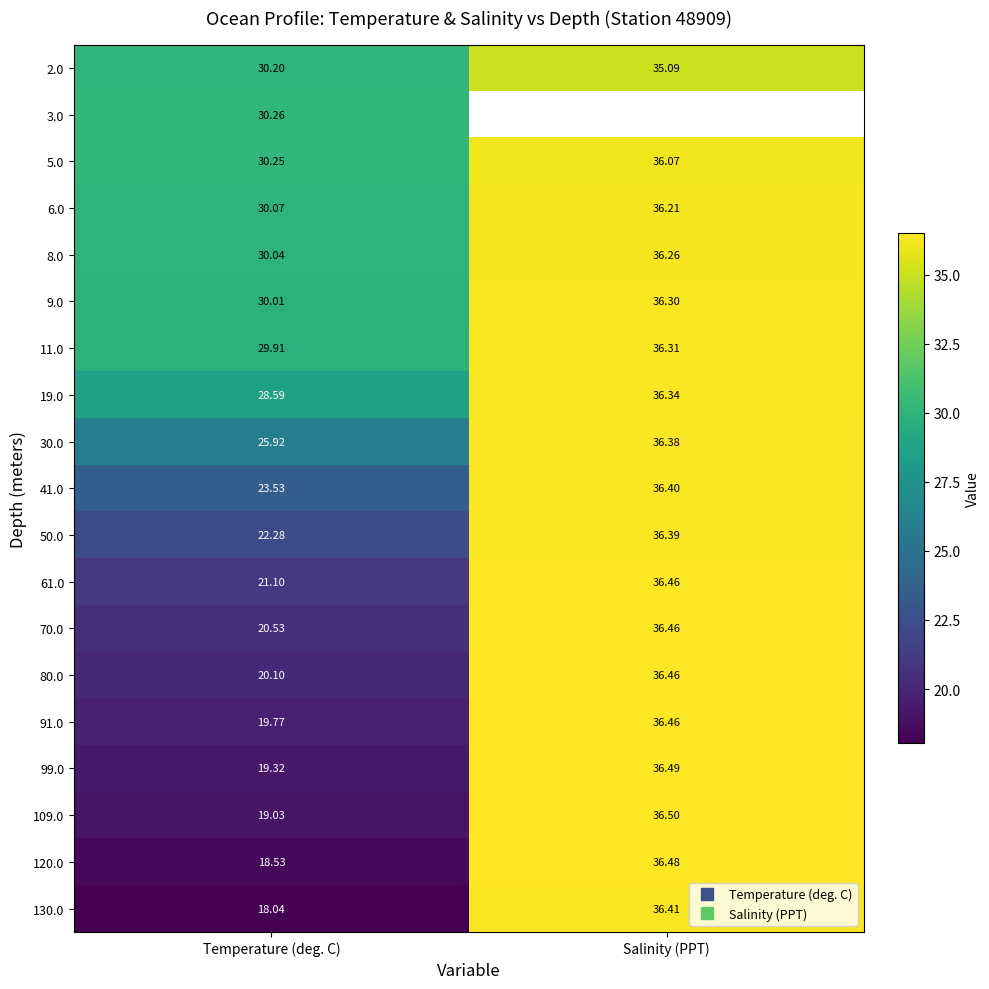

What is the lowest value of the 99.0 series?

19.3